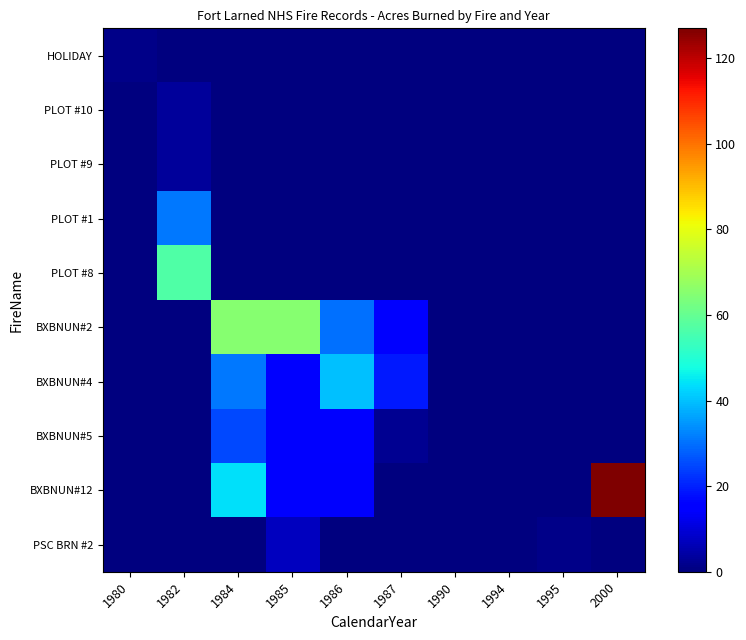

At which category is the sum across all series the highest?

1984